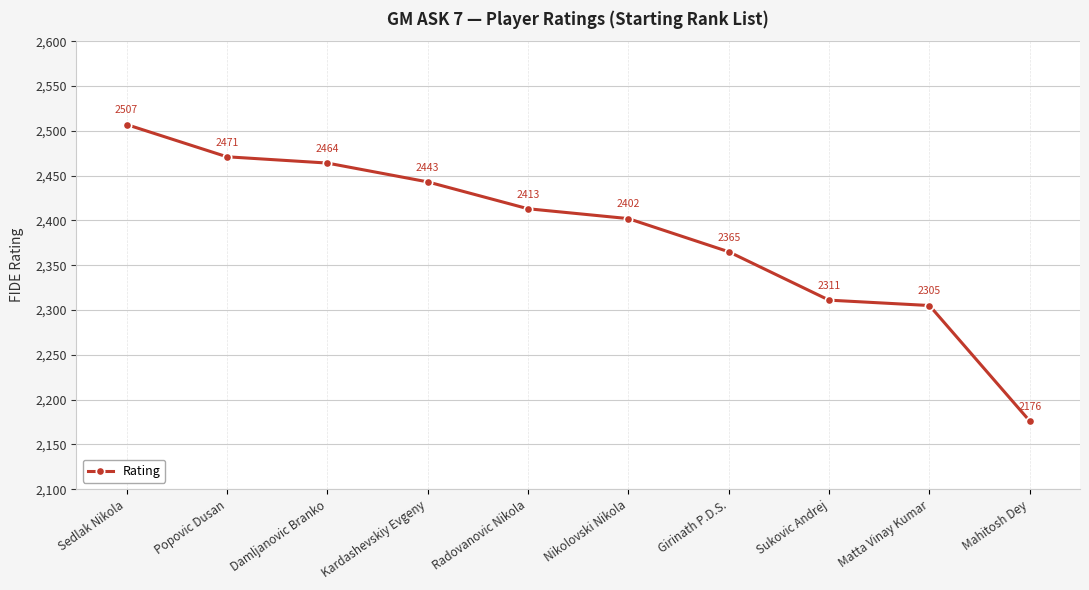

What is the label of the 1st point from the left?

Sedlak Nikola